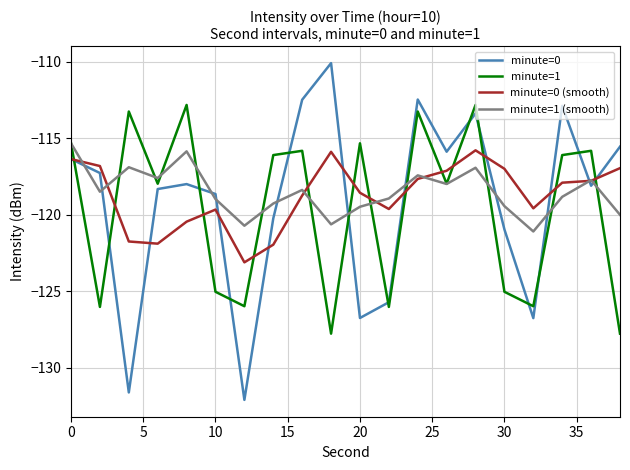

What is the difference between the second highest and minimum values in the minute=0 series?

19.6